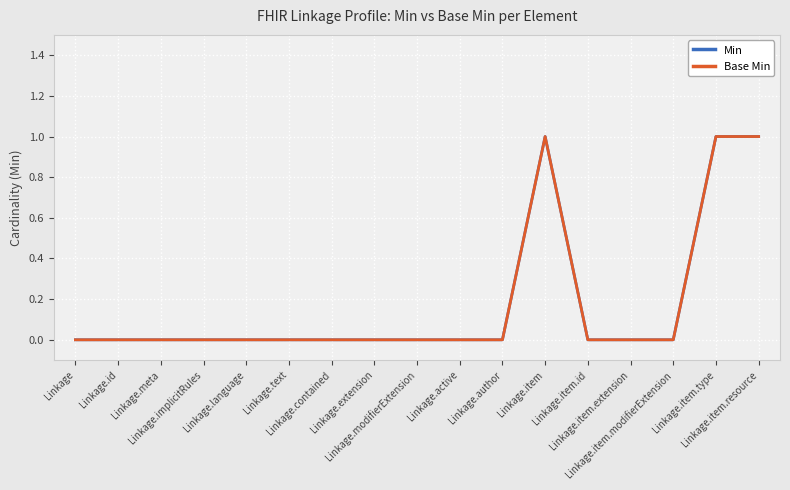

At which category is the sum across all series the highest?

Linkage.item